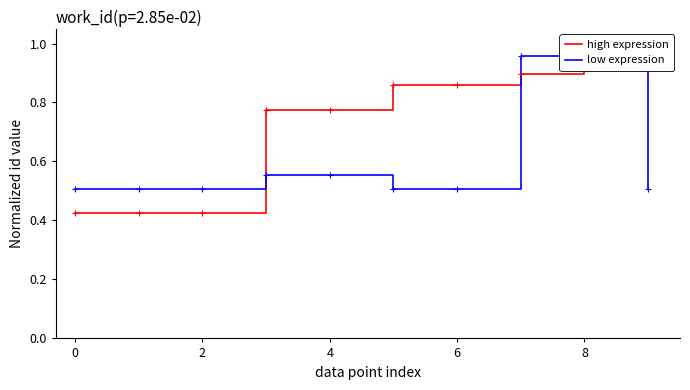

The value of high expression at 0 is 0.1. True or false?

False